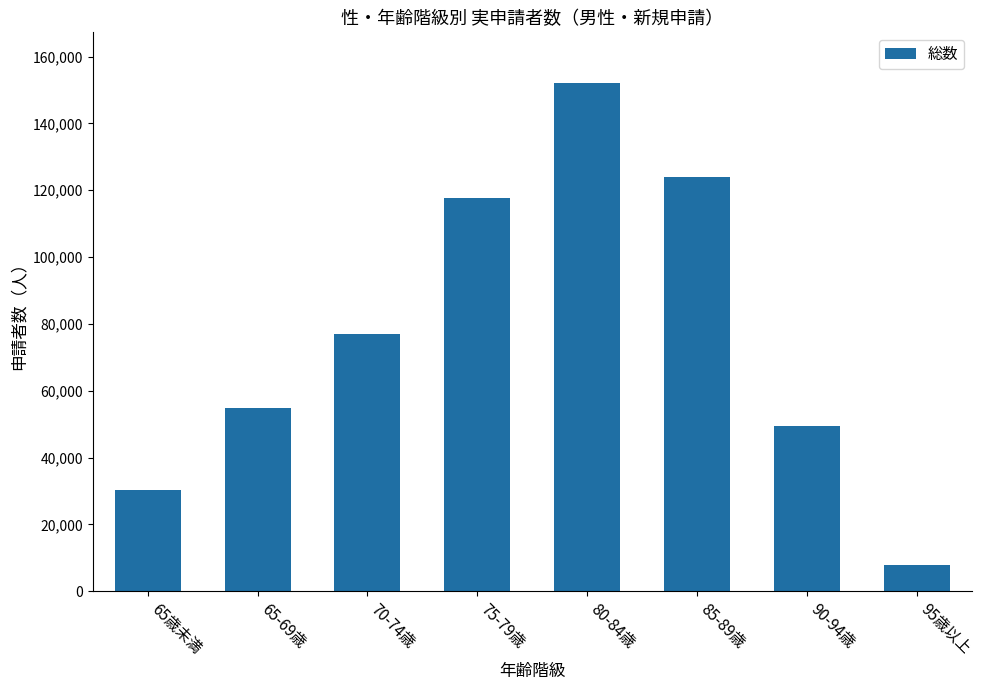

What is the average value?

76660